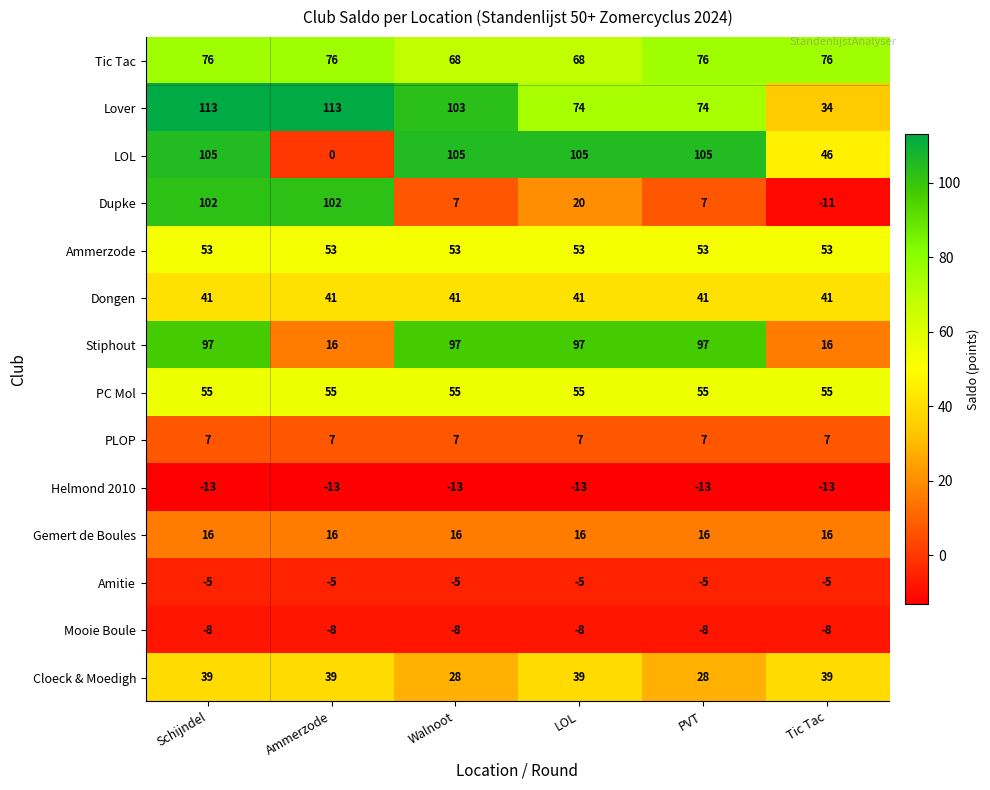

Which series has the largest total across all categories?

Lover